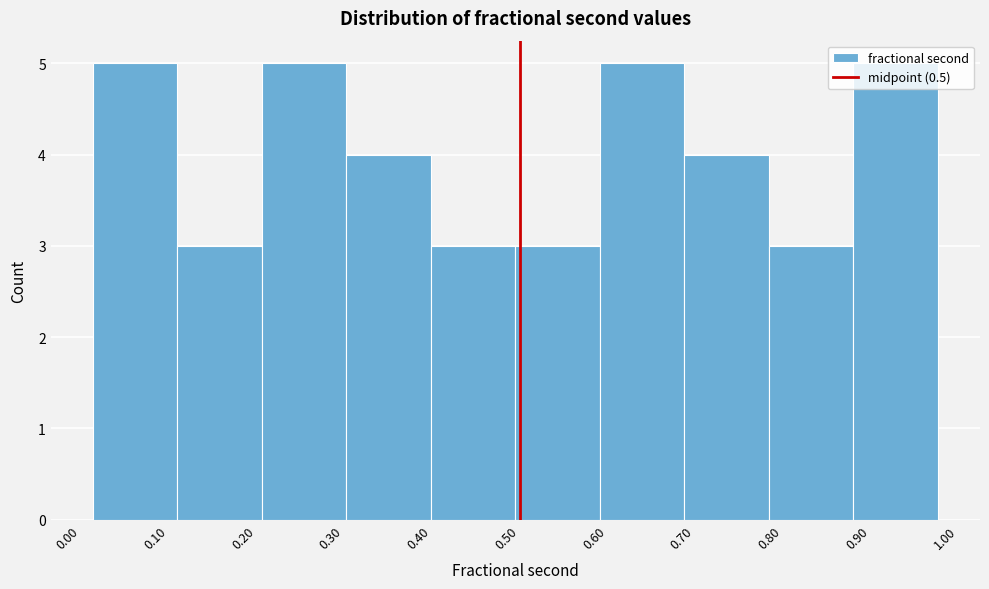

How tall is the bar that spans 0.59 to 0.69 on the x-axis? Neither the bar edges nor the heights are printed on the chart, so give them approximately, as read against the axes.

5